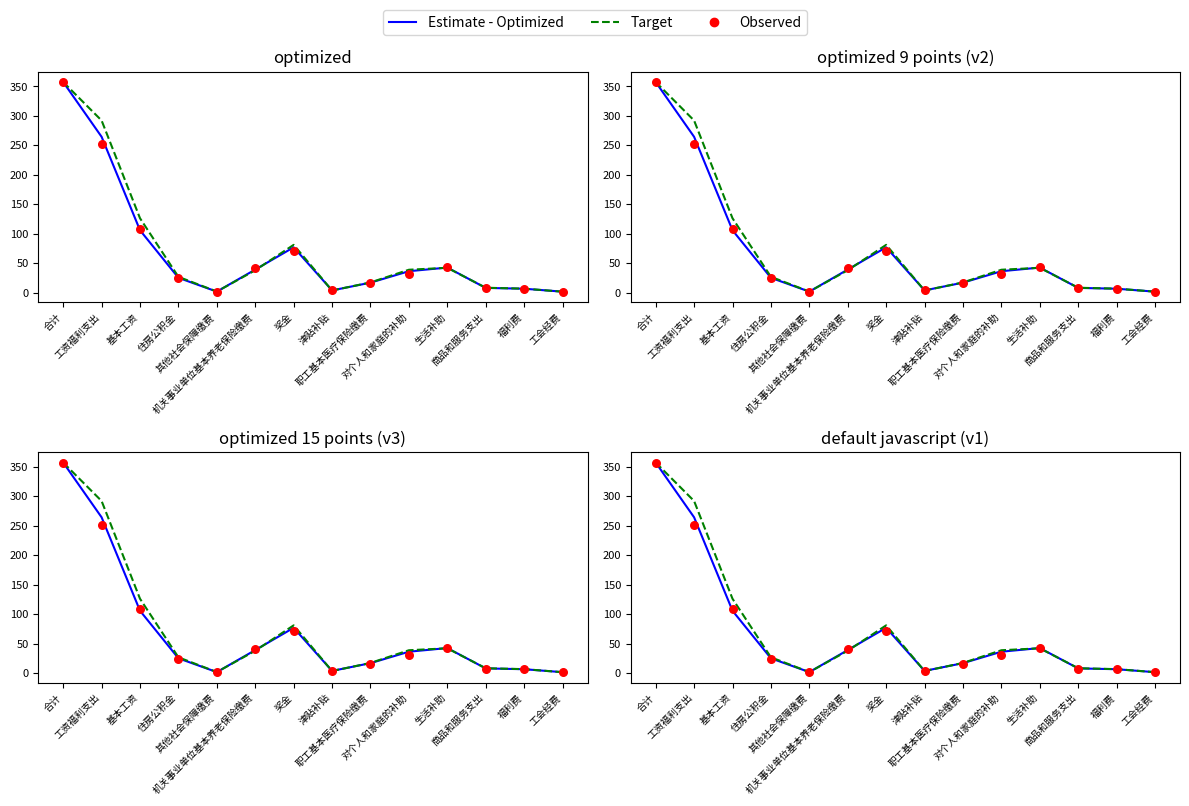

At which category is the sum across all series the highest?

合计